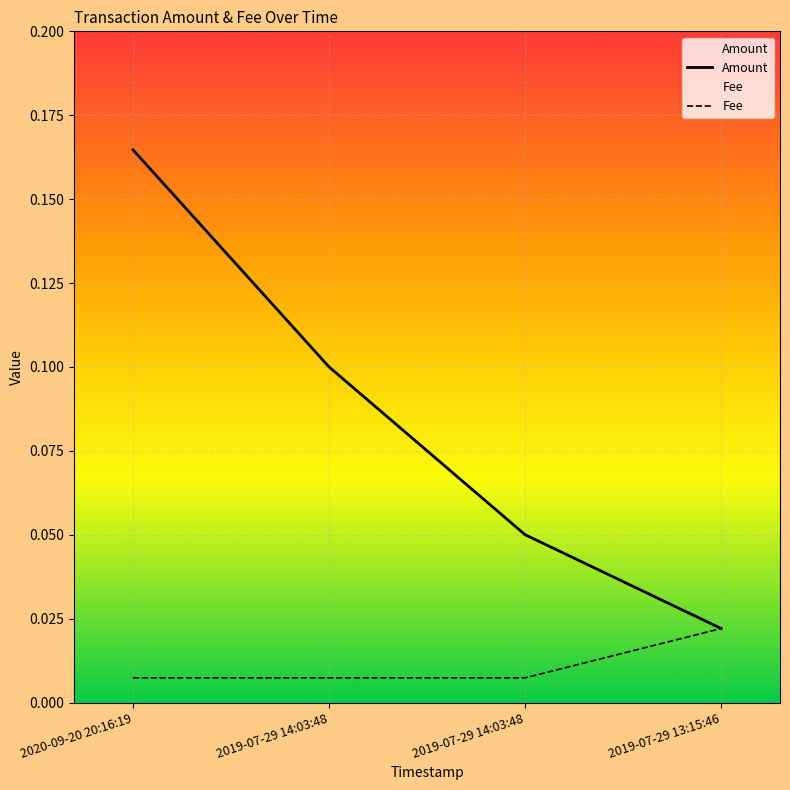

Reading right to left, extract all data points from this chart.

Amount: 0.0	0.1	0.1	0.2
Fee: 0.0	0.0	0.0	0.0